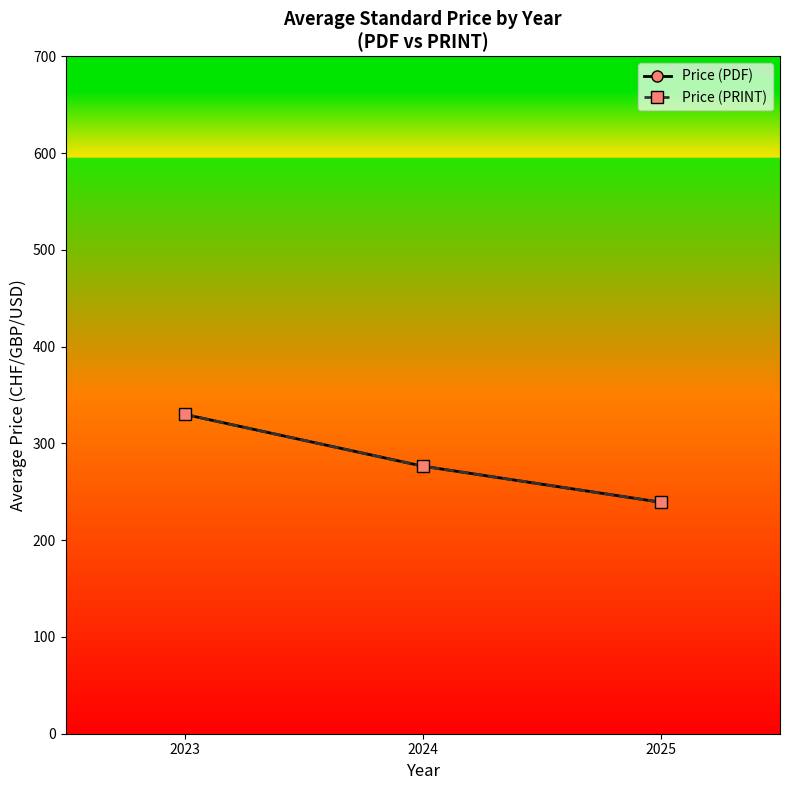

Which has a higher value, 2023 or 2025?

2023